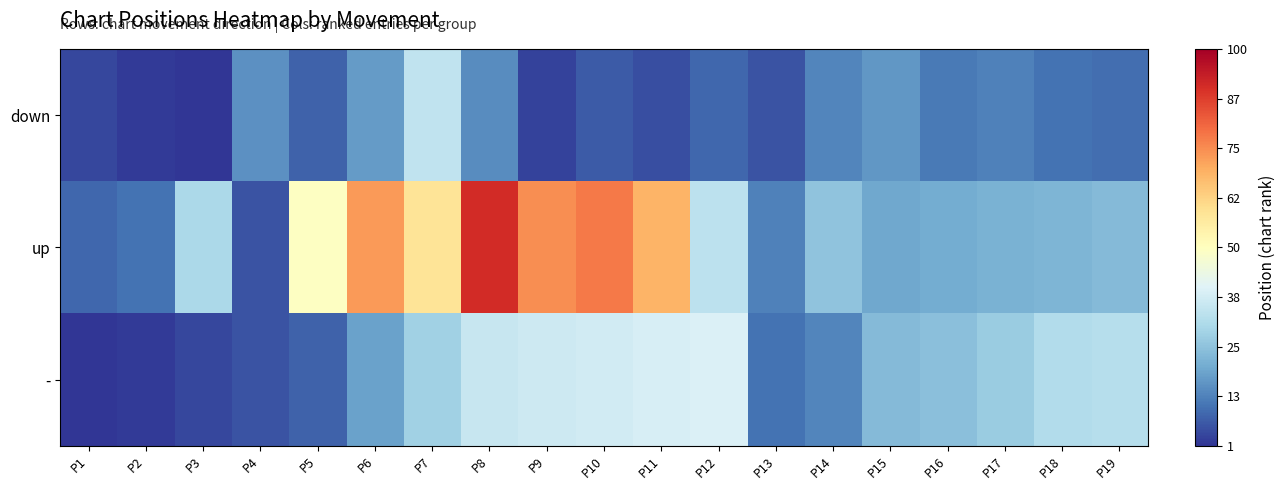

At which category is the sum across all series the highest?

P8